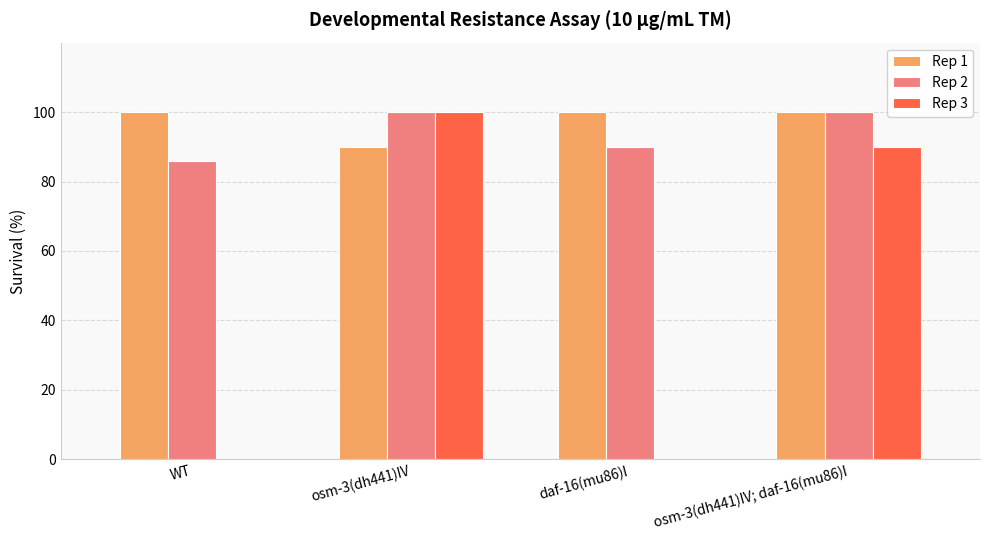

Between WT and osm-3(dh441)IV, which series saw the biggest shift?

Rep 3